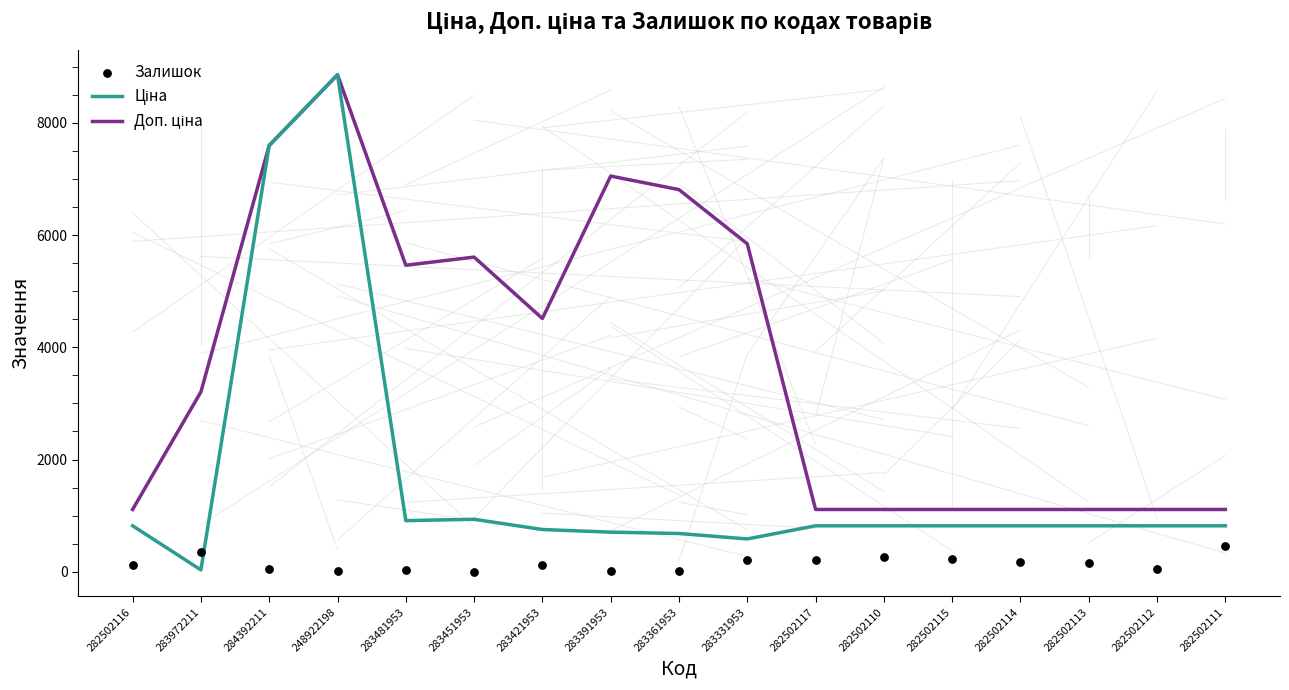

Which series has the largest Y range (max minus min)?

Ціна